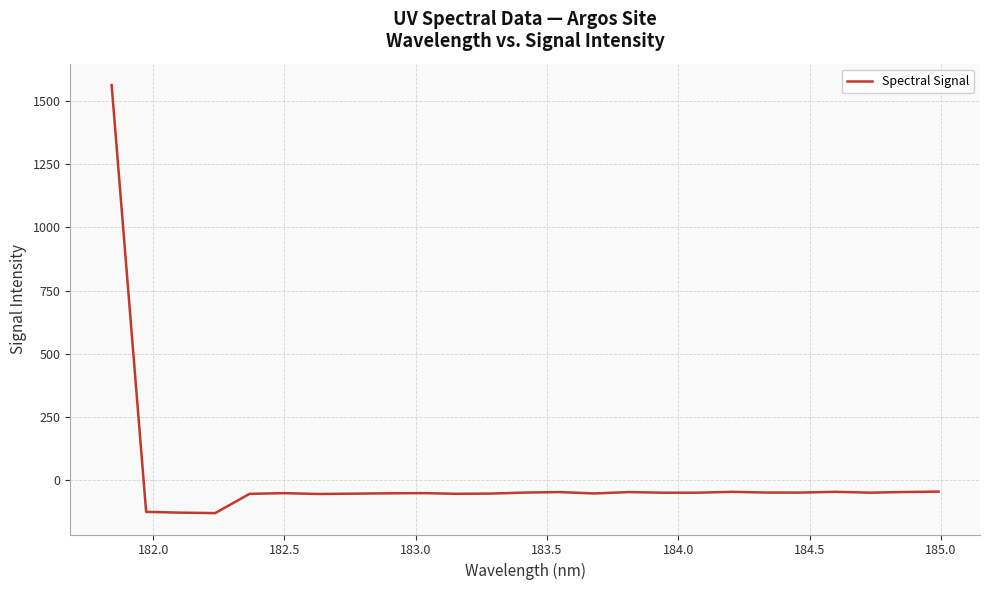

Does the chart have visible grid lines?

Yes